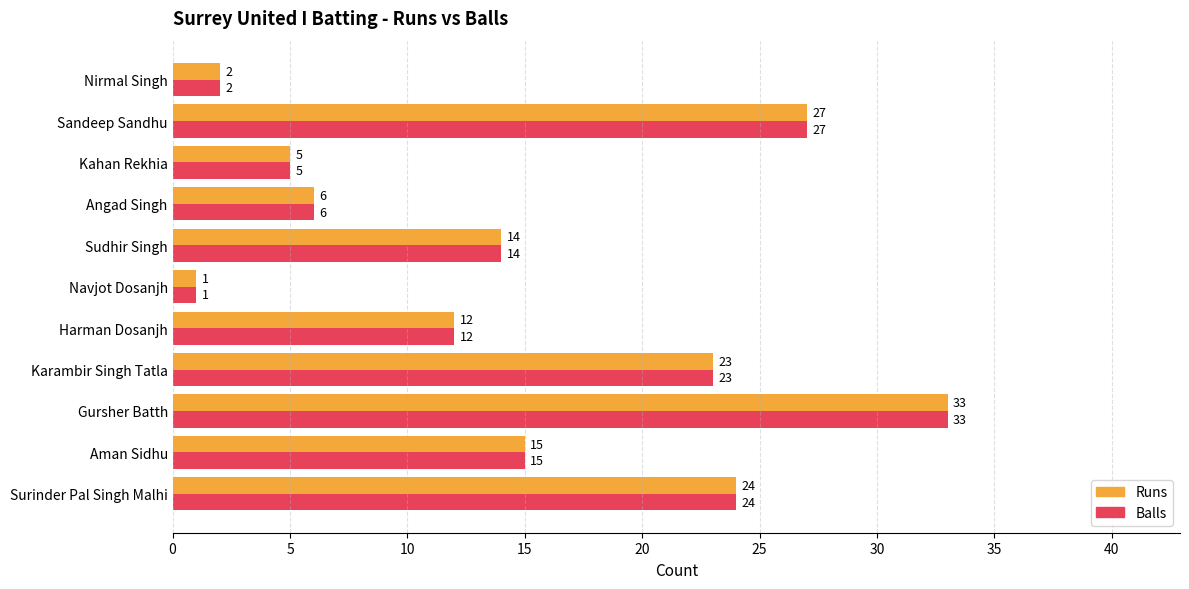

What is the sum of all Balls values?

162